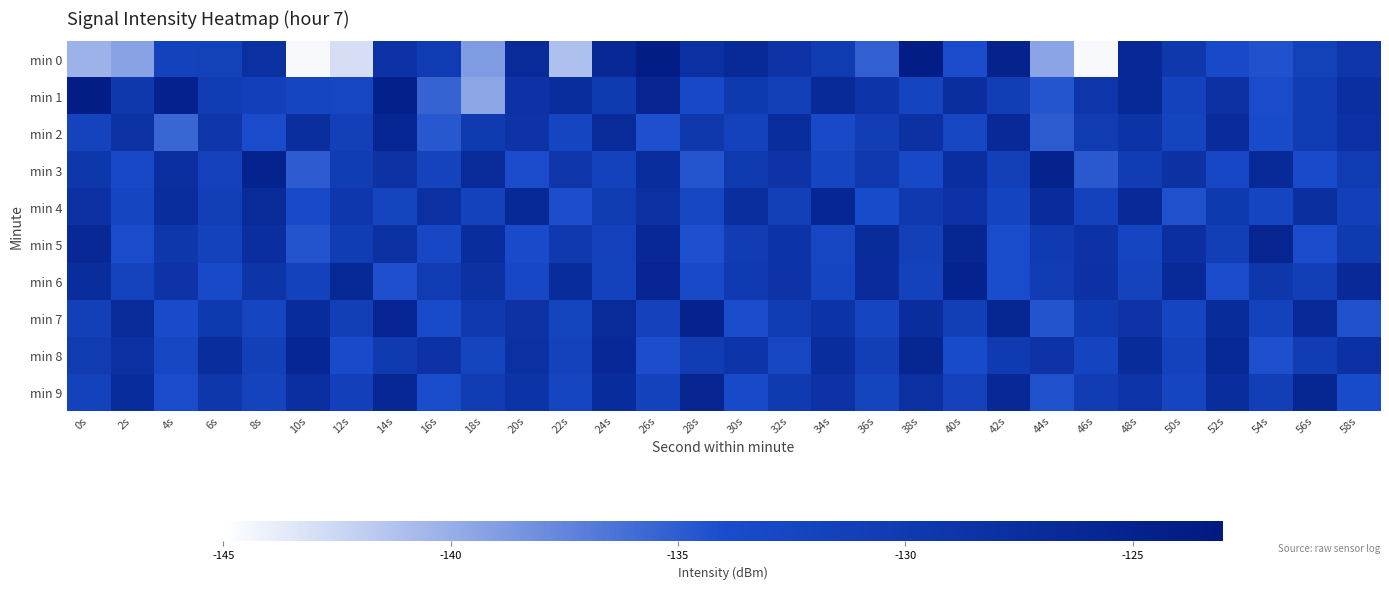

Reading right to left, transcribe all the data shown in this chart.

min 0: 58s=-129.2	56s=-131.6	54s=-134.4	52s=-133.4	50s=-129.6	48s=-126.3	46s=-144.6	44s=-139.4	42s=-125.1	40s=-133.8	38s=-124.1	36s=-135.2	34s=-130.2	32s=-128.7	30s=-126.7	28s=-128.1	26s=-124.0	24s=-126.2	22s=-141.1	20s=-126.8	18s=-138.8	16s=-130.3	14s=-128.4	12s=-143.0	10s=-144.6	8s=-128.0	6s=-131.6	4s=-131.9	2s=-139.3	0s=-140.2
min 1: 58s=-127.8	56s=-130.5	54s=-133.9	52s=-128.2	50s=-131.7	48s=-126.4	46s=-129.1	44s=-134.6	42s=-130.8	40s=-127.5	38s=-132.3	36s=-128.9	34s=-126.7	32s=-131.4	30s=-129.8	28s=-133.2	26s=-125.6	24s=-130.1	22s=-127.3	20s=-128.5	18s=-139.4	16s=-135.4	14s=-124.4	12s=-132.8	10s=-132.6	8s=-131.5	6s=-130.6	4s=-125.0	2s=-129.7	0s=-124.0
min 2: 58s=-128.3	56s=-130.6	54s=-133.7	52s=-127.0	50s=-132.2	48s=-128.8	46s=-130.3	44s=-134.9	42s=-126.5	40s=-132.7	38s=-128.1	36s=-130.8	34s=-133.5	32s=-127.3	30s=-131.9	28s=-129.7	26s=-134.2	24s=-126.8	22s=-132.4	20s=-128.6	18s=-130.1	16s=-134.7	14s=-125.9	12s=-131.3	10s=-127.5	8s=-133.8	6s=-129.2	4s=-135.6	2s=-128.4	0s=-132.1
min 3: 58s=-130.4	56s=-133.6	54s=-126.7	52s=-132.9	50s=-128.2	48s=-130.5	46s=-134.8	44s=-125.1	42s=-131.4	40s=-127.6	38s=-133.3	36s=-129.9	34s=-132.5	32s=-128.7	30s=-130.1	28s=-134.6	26s=-127.4	24s=-131.7	22s=-129.2	20s=-133.8	18s=-126.9	16s=-132.1	14s=-128.4	12s=-130.7	10s=-135.0	8s=-125.3	6s=-131.6	4s=-127.8	2s=-133.1	0s=-129.5
min 4: 58s=-131.5	56s=-127.7	54s=-132.5	52s=-129.8	50s=-134.3	48s=-126.5	46s=-131.8	44s=-127.0	42s=-132.3	40s=-128.5	38s=-130.0	36s=-133.7	34s=-125.9	32s=-131.2	30s=-127.5	28s=-132.8	26s=-128.0	24s=-130.3	22s=-134.1	20s=-126.4	18s=-131.7	16s=-127.9	14s=-132.2	12s=-129.6	10s=-133.4	8s=-126.8	6s=-131.1	4s=-127.3	2s=-132.6	0s=-128.0
min 5: 58s=-130.1	56s=-133.8	54s=-125.6	52s=-131.1	50s=-127.8	48s=-132.4	46s=-128.5	44s=-130.2	42s=-134.0	40s=-125.8	38s=-131.4	36s=-127.1	34s=-132.7	32s=-128.8	30s=-130.5	28s=-134.2	26s=-126.3	24s=-131.6	22s=-129.9	20s=-133.6	18s=-127.3	16s=-132.9	14s=-128.1	12s=-130.7	10s=-134.5	8s=-127.6	6s=-131.8	4s=-129.4	2s=-133.9	0s=-126.2
min 6: 58s=-126.5	56s=-131.1	54s=-129.4	52s=-133.8	50s=-126.7	48s=-132.1	46s=-128.3	44s=-130.6	42s=-134.0	40s=-125.3	38s=-131.7	36s=-127.0	34s=-132.4	32s=-128.6	30s=-130.2	28s=-133.5	26s=-125.7	24s=-131.9	22s=-127.2	20s=-132.9	18s=-128.1	16s=-130.4	14s=-134.2	12s=-126.4	10s=-131.7	8s=-129.0	6s=-133.4	4s=-128.7	2s=-132.1	0s=-127.4
min 7: 58s=-134.3	56s=-126.5	54s=-131.8	52s=-127.1	50s=-132.4	48s=-128.6	46s=-130.2	44s=-134.5	42s=-125.8	40s=-131.1	38s=-127.3	36s=-132.6	34s=-128.8	32s=-130.5	30s=-133.9	28s=-125.2	26s=-131.6	24s=-126.8	22s=-132.2	20s=-128.4	18s=-130.0	16s=-133.7	14s=-125.7	12s=-131.0	10s=-127.2	8s=-132.5	6s=-129.8	4s=-133.6	2s=-126.9	0s=-131.2
min 8: 58s=-128.3	56s=-130.6	54s=-134.2	52s=-126.4	50s=-131.9	48s=-127.1	46s=-132.3	44s=-128.6	42s=-130.2	40s=-133.7	38s=-125.8	36s=-131.1	34s=-127.4	32s=-132.7	30s=-128.9	28s=-130.5	26s=-134.1	24s=-126.3	22s=-131.7	20s=-127.9	18s=-132.2	16s=-128.5	14s=-130.1	12s=-133.6	10s=-125.9	8s=-131.2	6s=-127.4	4s=-132.8	2s=-128.0	0s=-130.3
min 9: 58s=-133.7	56s=-125.8	54s=-131.1	52s=-127.4	50s=-132.6	48s=-128.9	46s=-130.6	44s=-134.3	42s=-126.3	40s=-131.6	38s=-127.9	36s=-132.2	34s=-128.5	32s=-130.1	30s=-133.4	28s=-125.6	26s=-131.9	24s=-127.2	22s=-132.5	20s=-128.8	18s=-130.4	16s=-134.0	14s=-126.1	12s=-131.5	10s=-127.8	8s=-132.1	6s=-129.4	4s=-133.9	2s=-127.2	0s=-131.8